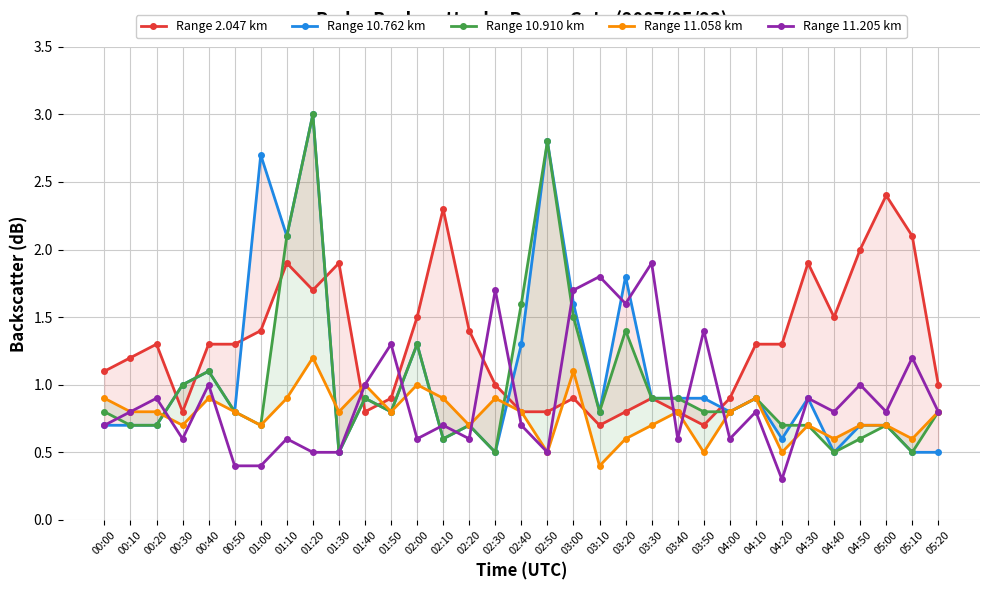

How many intersections are there between Range 11.058 km and Range 2.047 km?

4